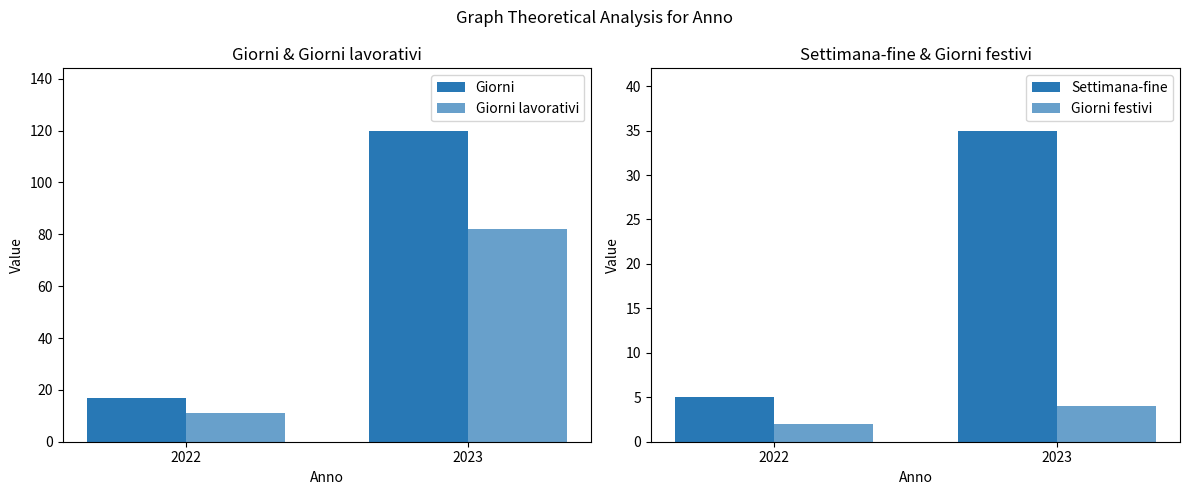

Where is Settimana-fine nearest to the value 20?

2022